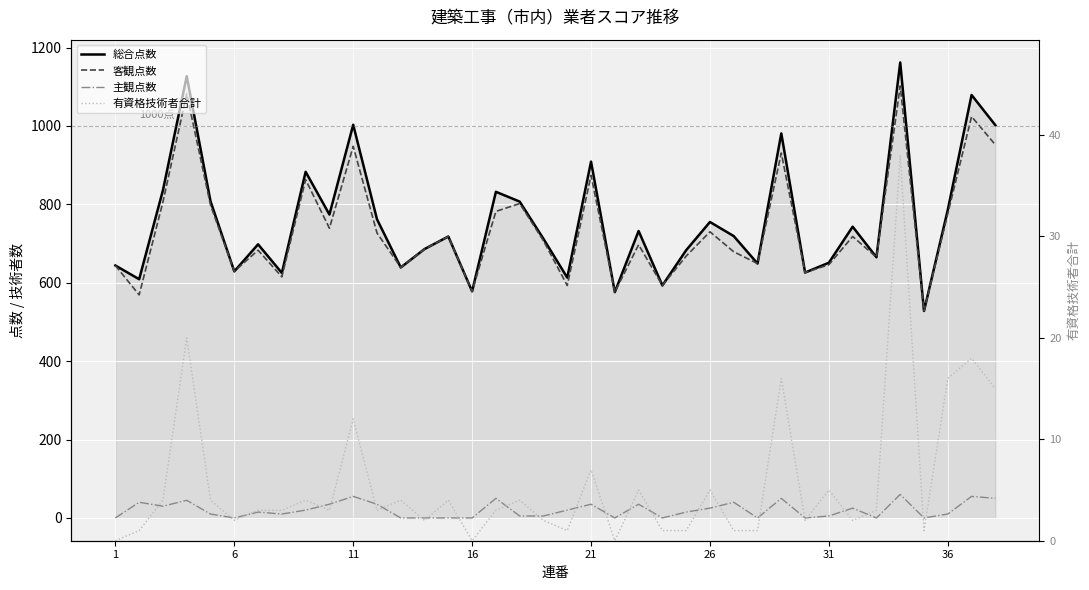

How many values in 有資格技術者合計 are above zero?

35